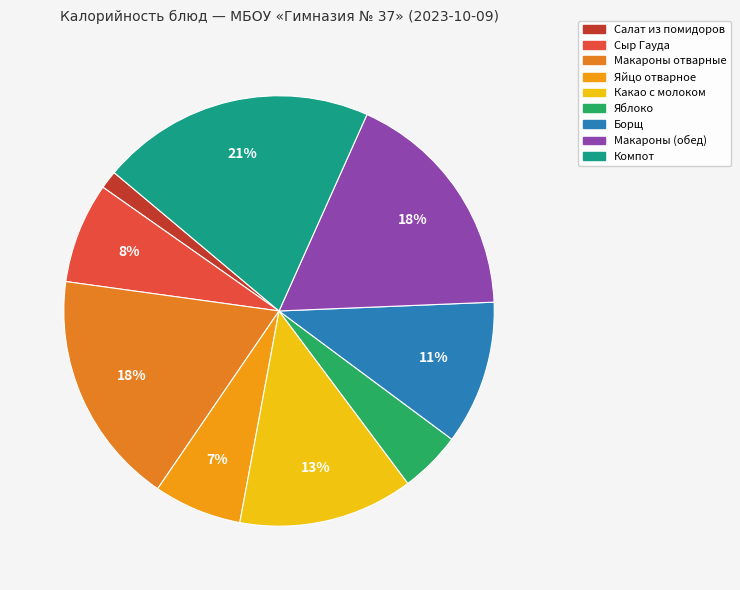

To the nearest percent, what percentage of the pie is Борщ?

11%